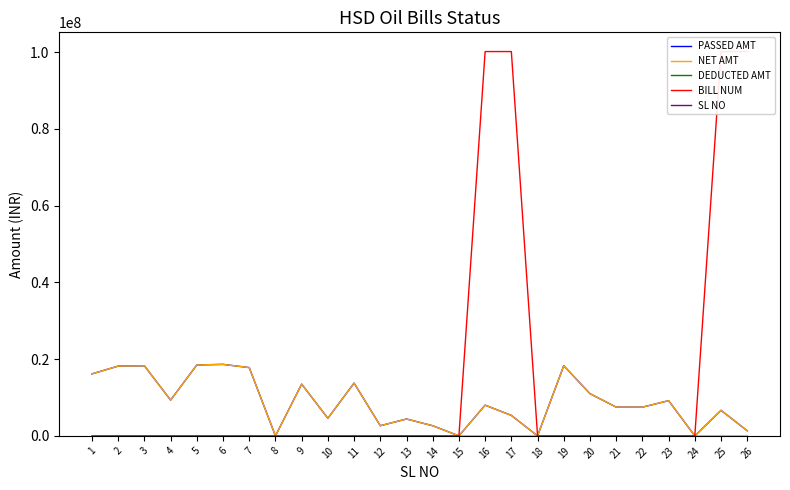

At which category is the sum across all series the highest?

16